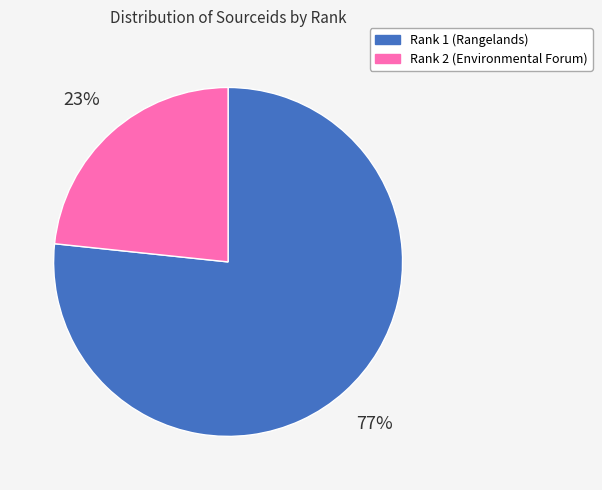

Combined, do Rank 1 (Rangelands) and Rank 2 (Environmental Forum) account for over 50%?

Yes